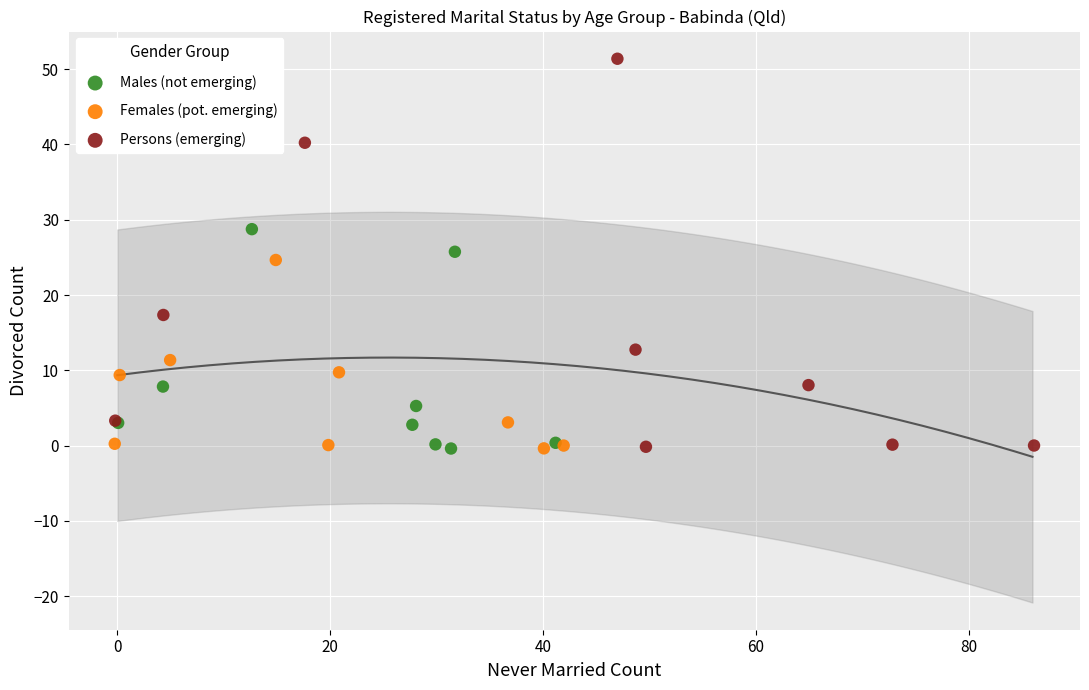

Which series reaches the maximum Y coordinate?

Persons (emerging)